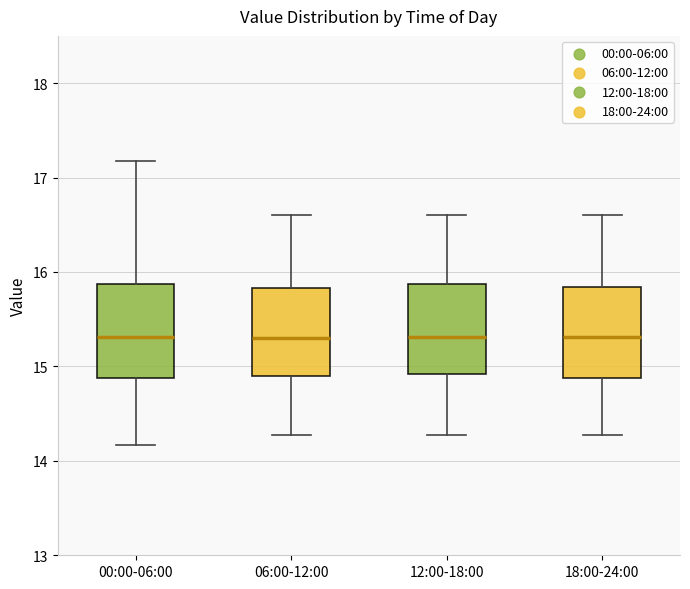

Reading left to right, transcribe this box plot: for each box, give where its median line is, the range the box spans, and where its two whiskers end, as read against the y-axis. The values are not printed on the chart, so give them approximately, as read against the axis.

00:00-06:00: median 15.3, box 14.9 to 15.9, whiskers 14.2 to 17.2
06:00-12:00: median 15.3, box 14.9 to 15.8, whiskers 14.3 to 16.6
12:00-18:00: median 15.3, box 14.9 to 15.9, whiskers 14.3 to 16.6
18:00-24:00: median 15.3, box 14.9 to 15.8, whiskers 14.3 to 16.6